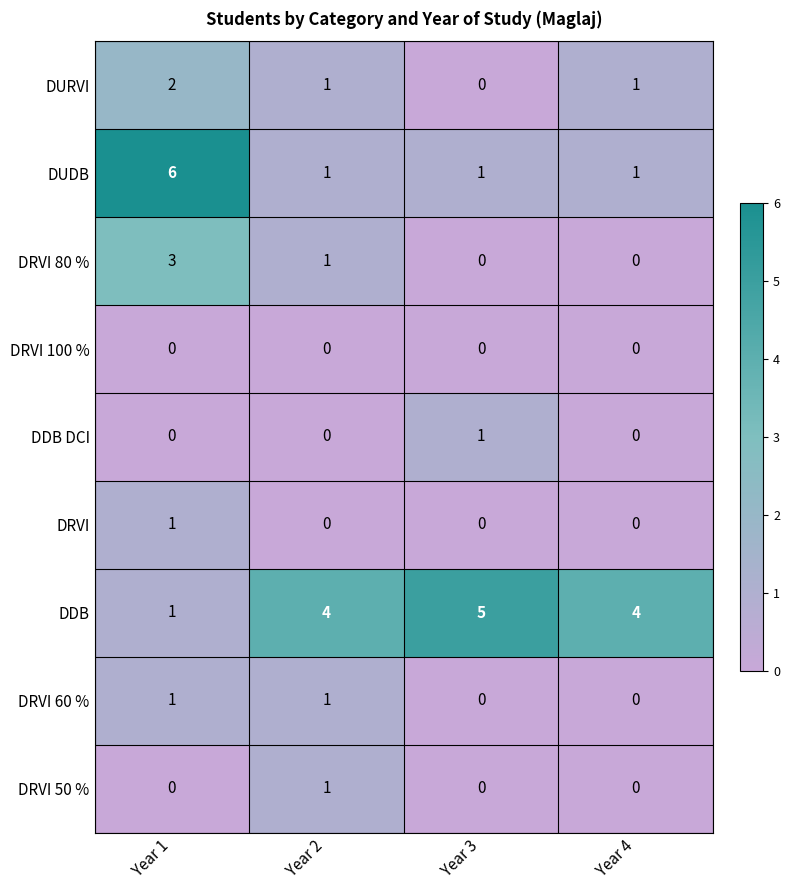

At which category is the sum across all series the highest?

Year 1